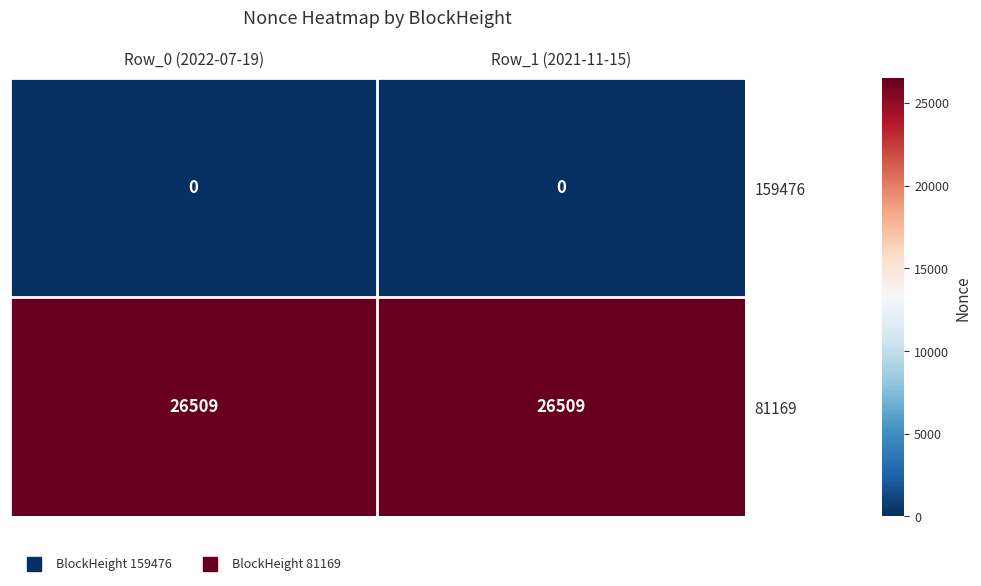

What is the average value of the 81169 series?

26509